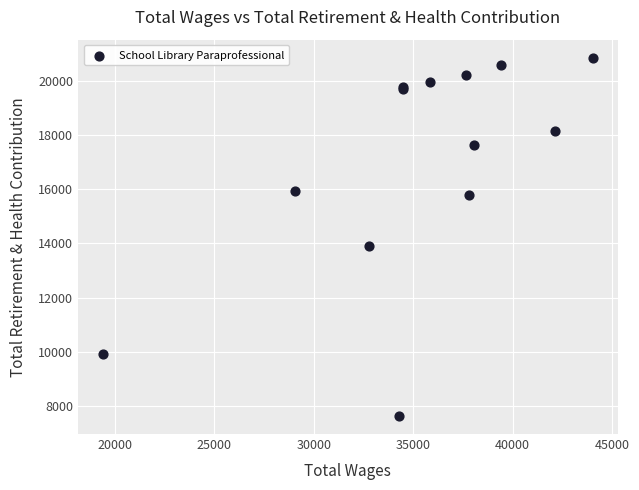

What Y value in the scatter plot is closest to 14240?

13907